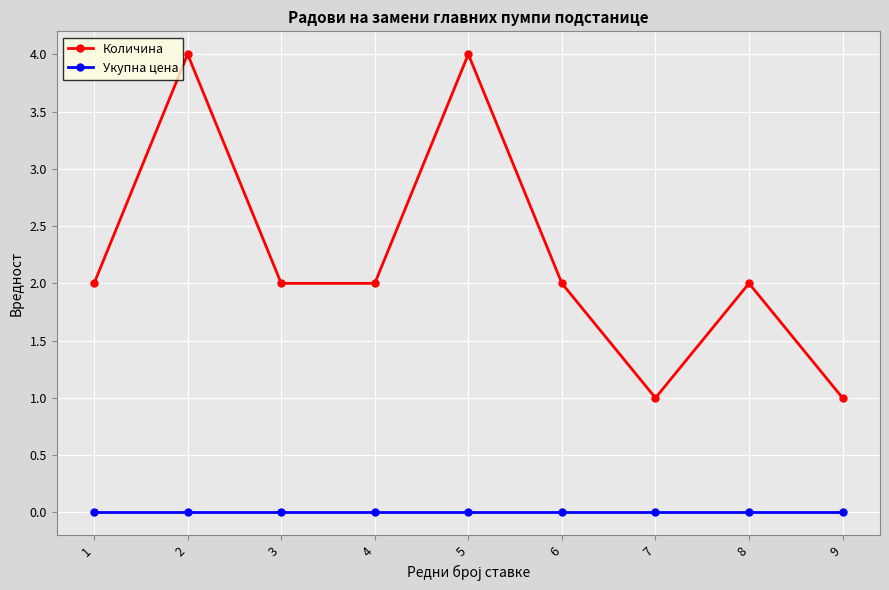

How many lines are shown in the chart?

2